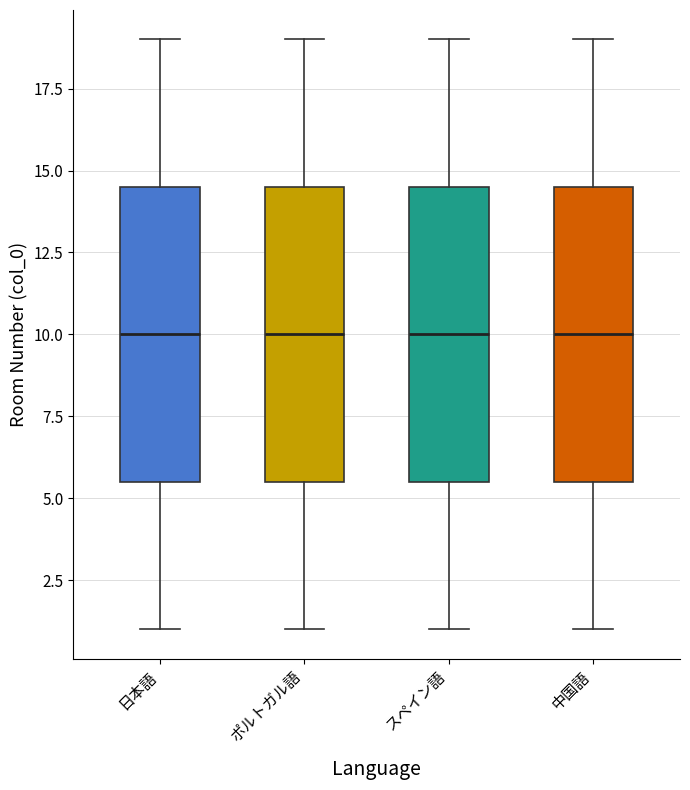

Reading left to right, transcribe this box plot: for each box, give where its median line is, the range the box spans, and where its two whiskers end, as read against the y-axis. The values are not printed on the chart, so give them approximately, as read against the axis.

日本語: median 10.0, box 5.5 to 14.5, whiskers 1.0 to 19.0
ポルトガル語: median 10.0, box 5.5 to 14.5, whiskers 1.0 to 19.0
スペイン語: median 10.0, box 5.5 to 14.5, whiskers 1.0 to 19.0
中国語: median 10.0, box 5.5 to 14.5, whiskers 1.0 to 19.0